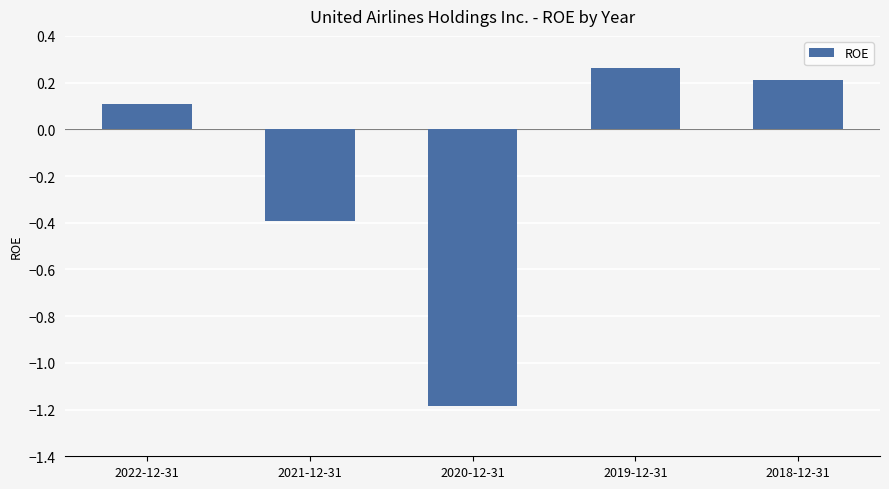

What is the change in value from 2022-12-31 to 2020-12-31?

-1.3